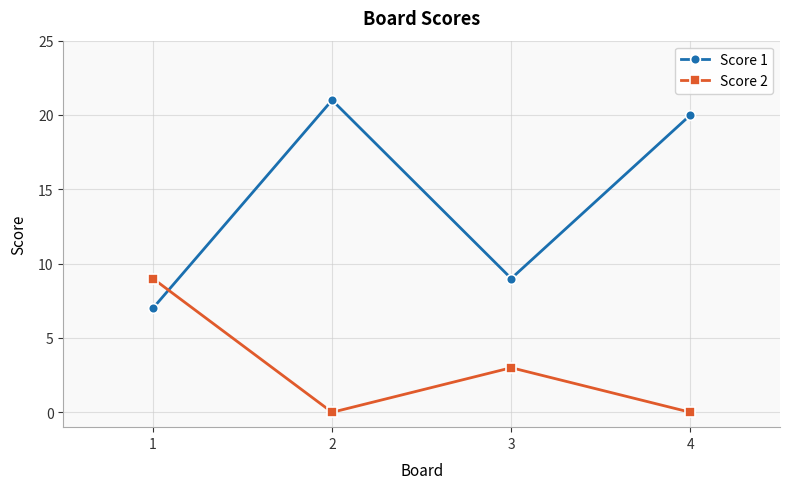

Where is the first local maximum for Score 1?

2